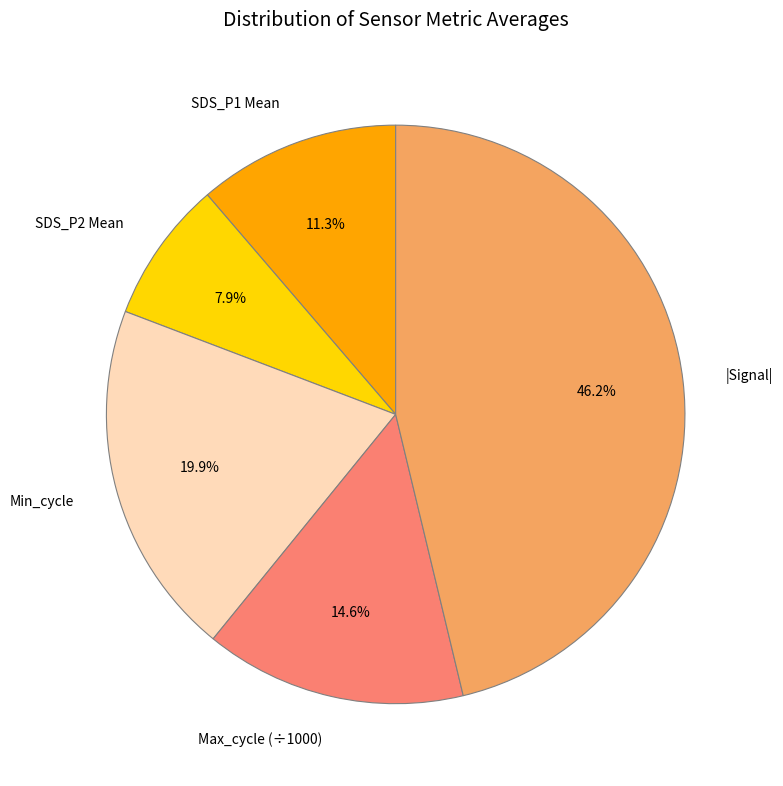

Is there any slice that represents more than half of the pie?

No